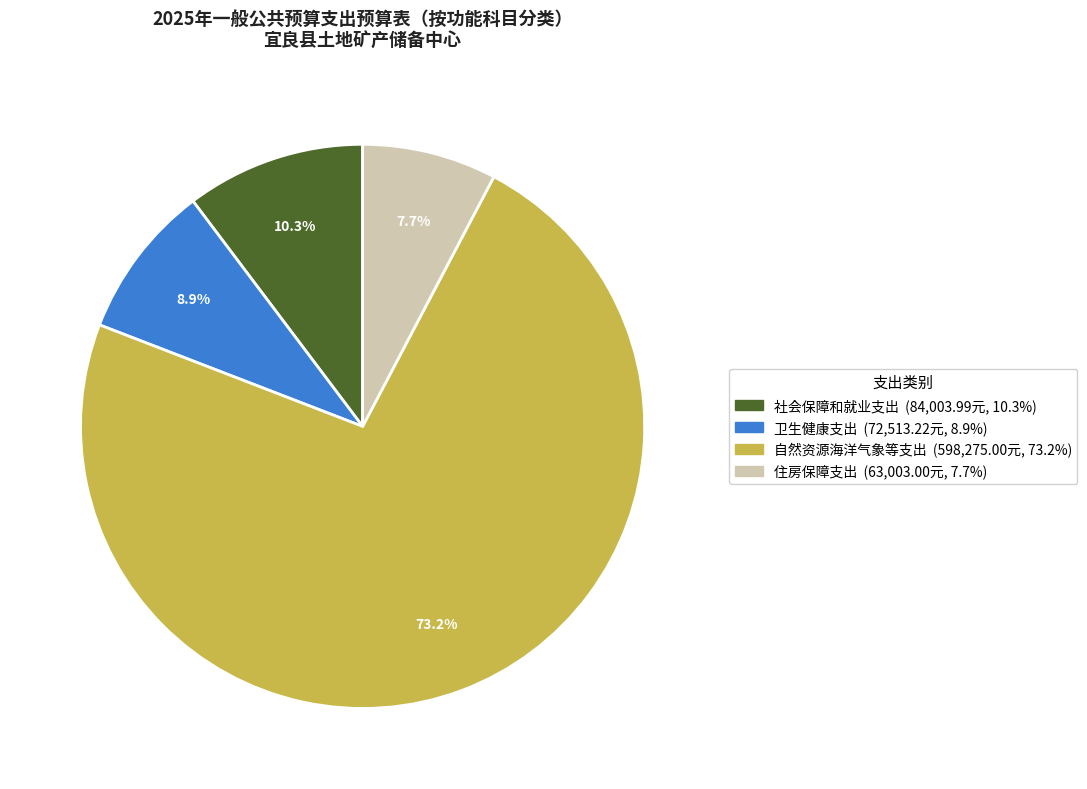

What percentage do 自然资源海洋气象等支出 and 社会保障和就业支出 together represent?

83.4%